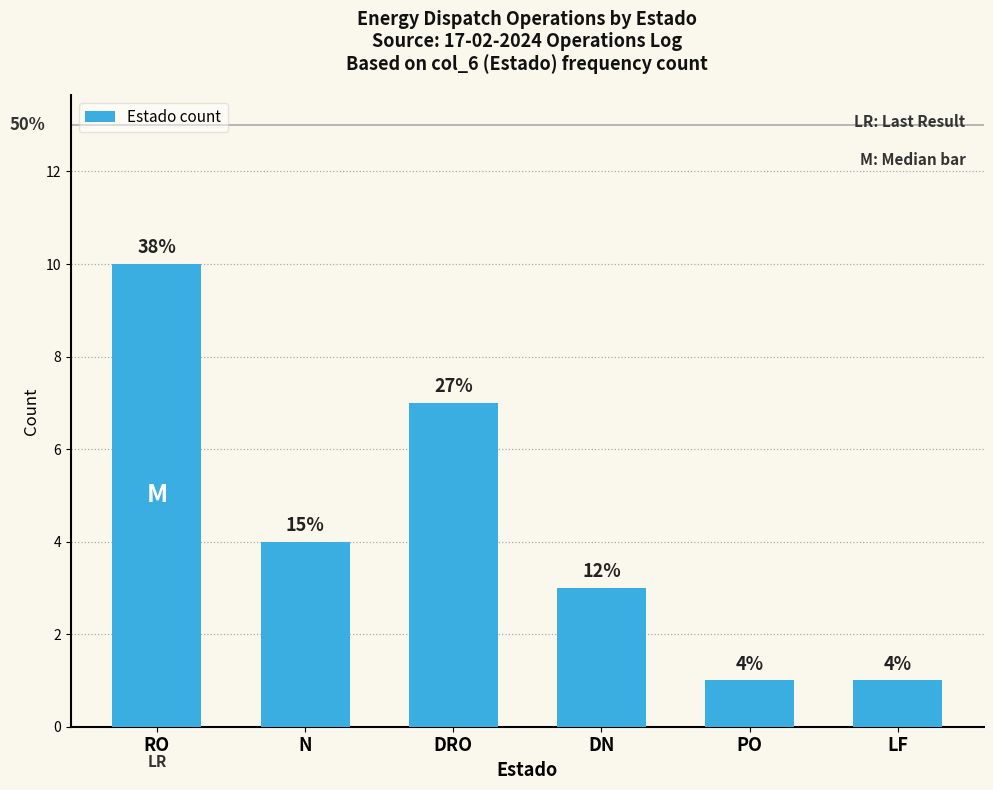

What is the label of the 1st bar from the left?

RO